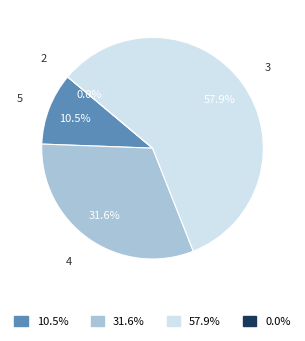

To the nearest percent, what is the difference between the largest and smallest slice percentages?

58%